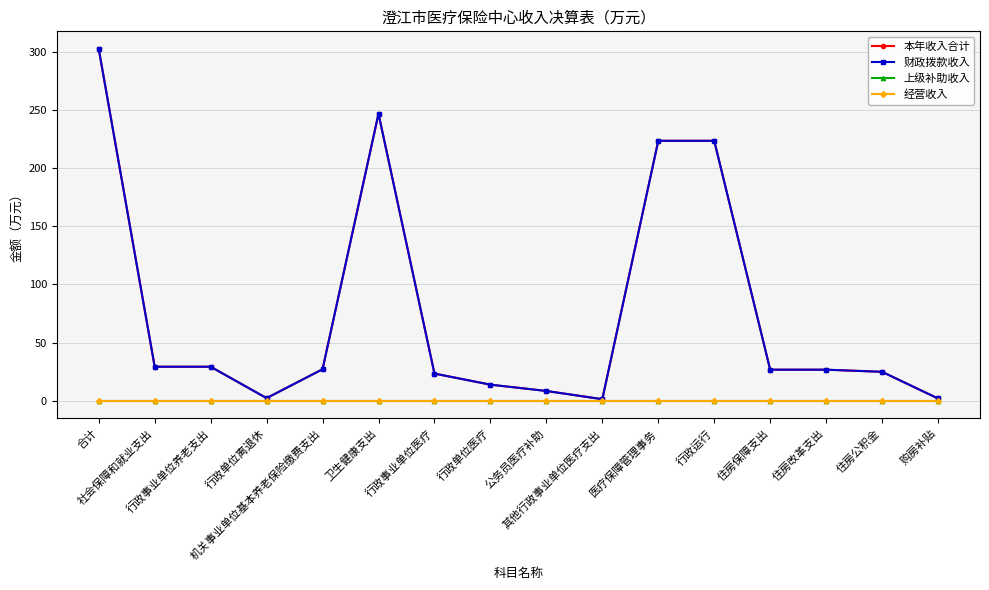

Is this an area chart (filled region under the line)?

No